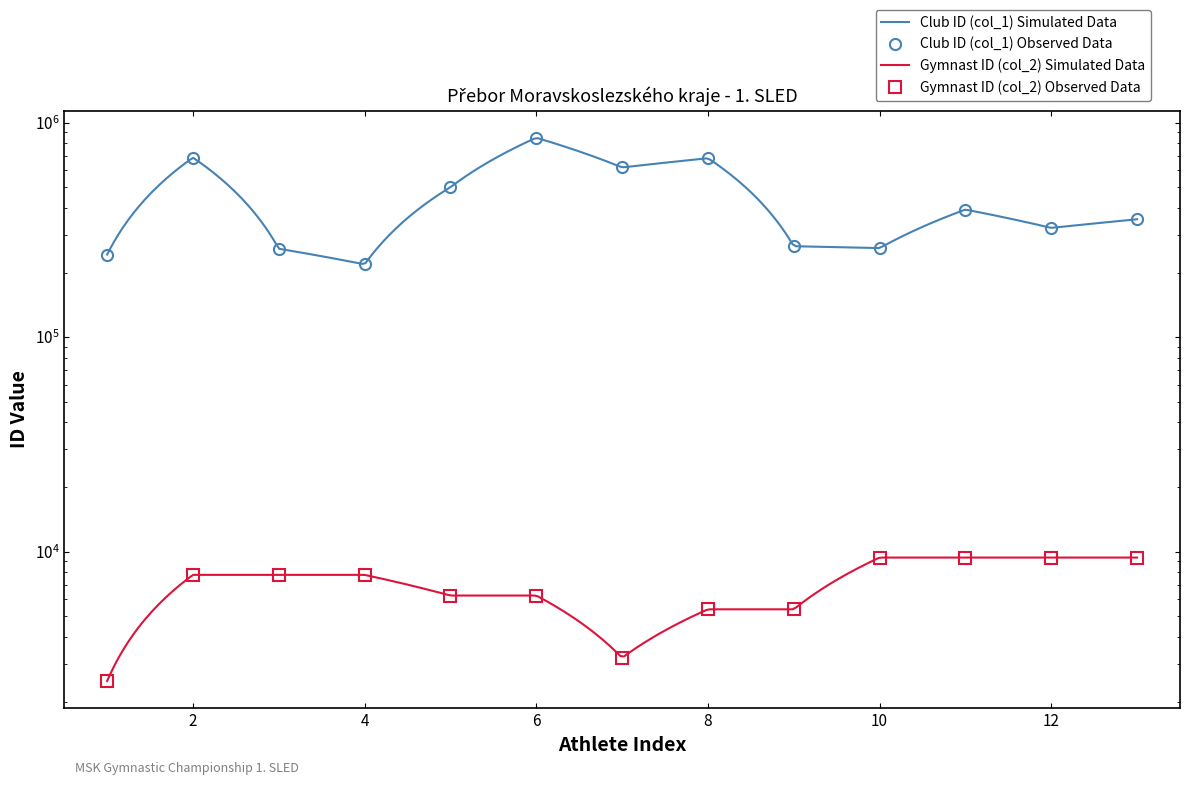

What are all the series names shown in the legend?

Club ID (col_1), Gymnast ID (col_2)